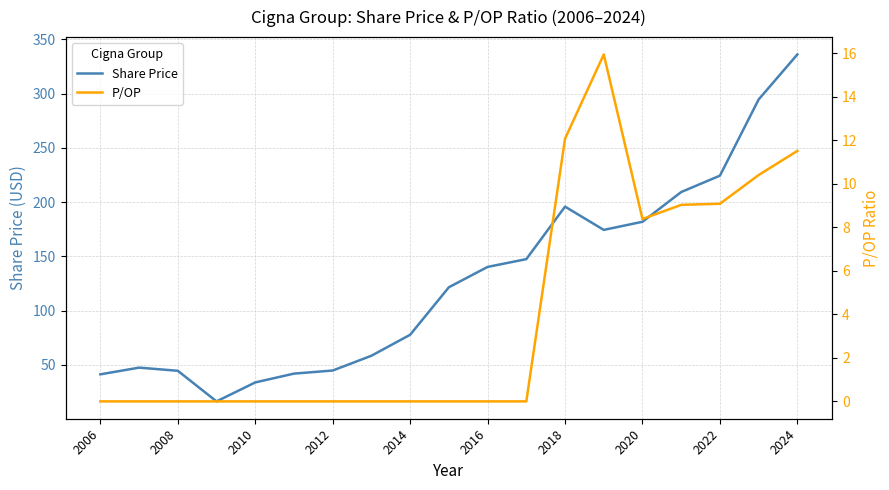

Which category has the highest value in the Share Price series?

2024